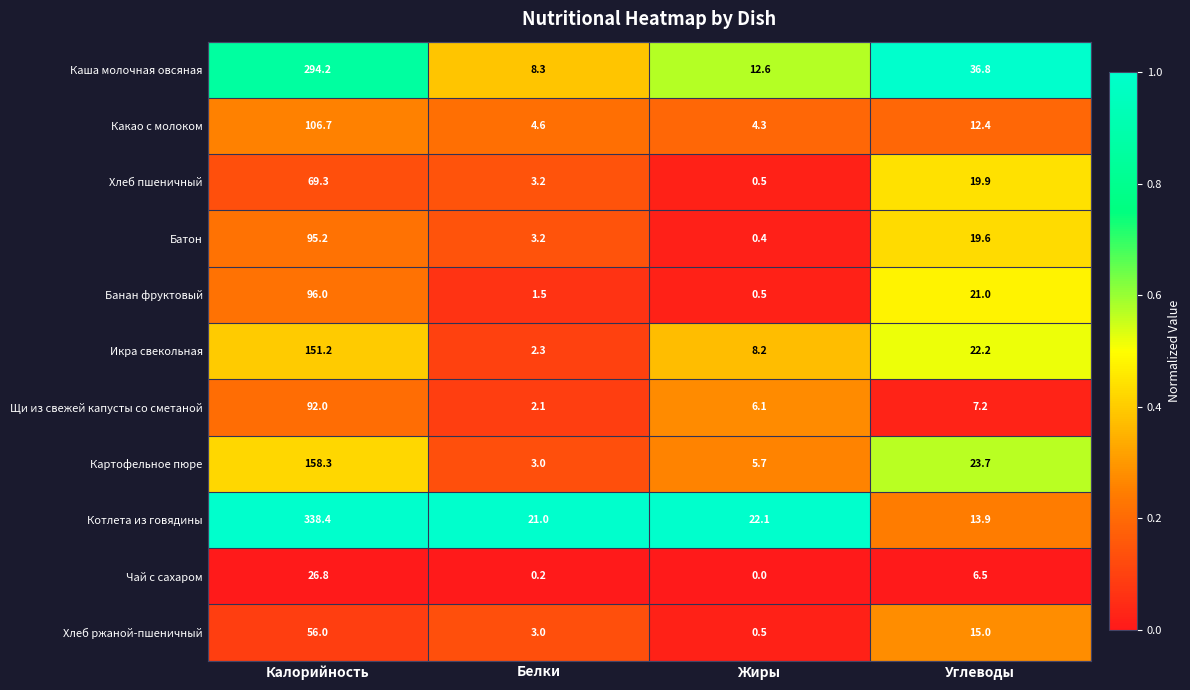

The Чай с сахаром series shows -14.4 at Жиры. True or false?

False